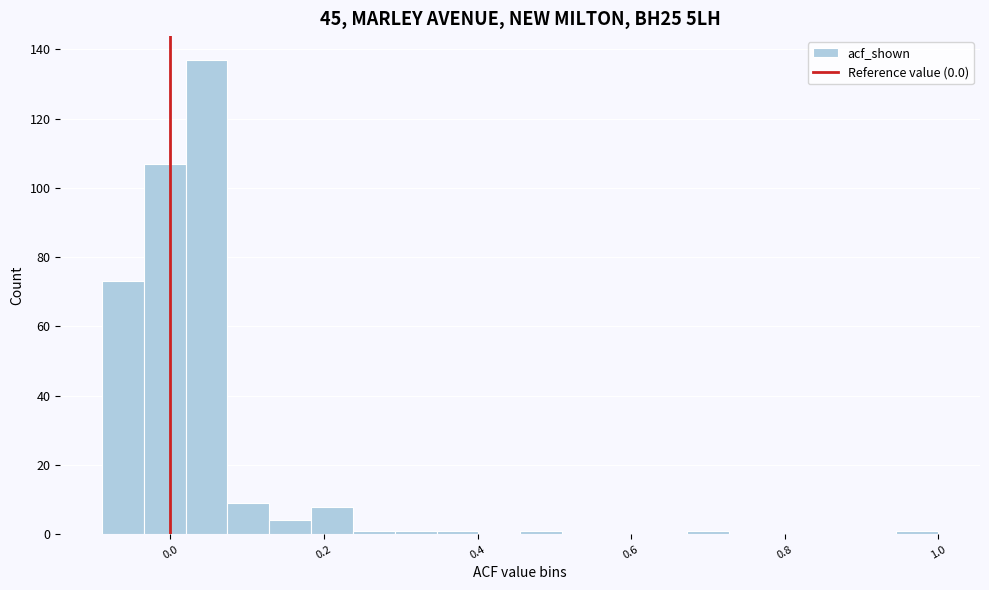

Read against the x-axis, roughly where is the centre of the tallest bar?

0.04